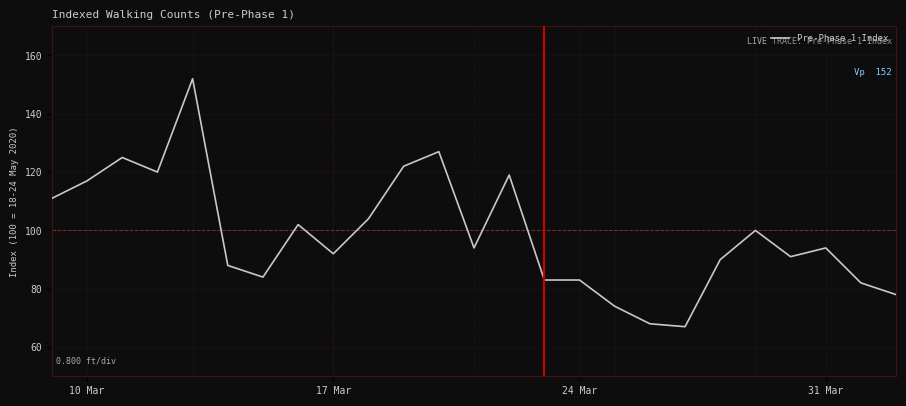

What is the difference between the maximum and minimum values?

85